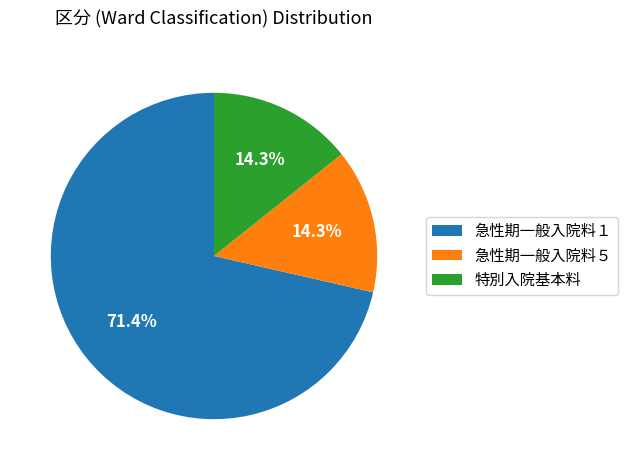

Does any single category account for the majority?

Yes